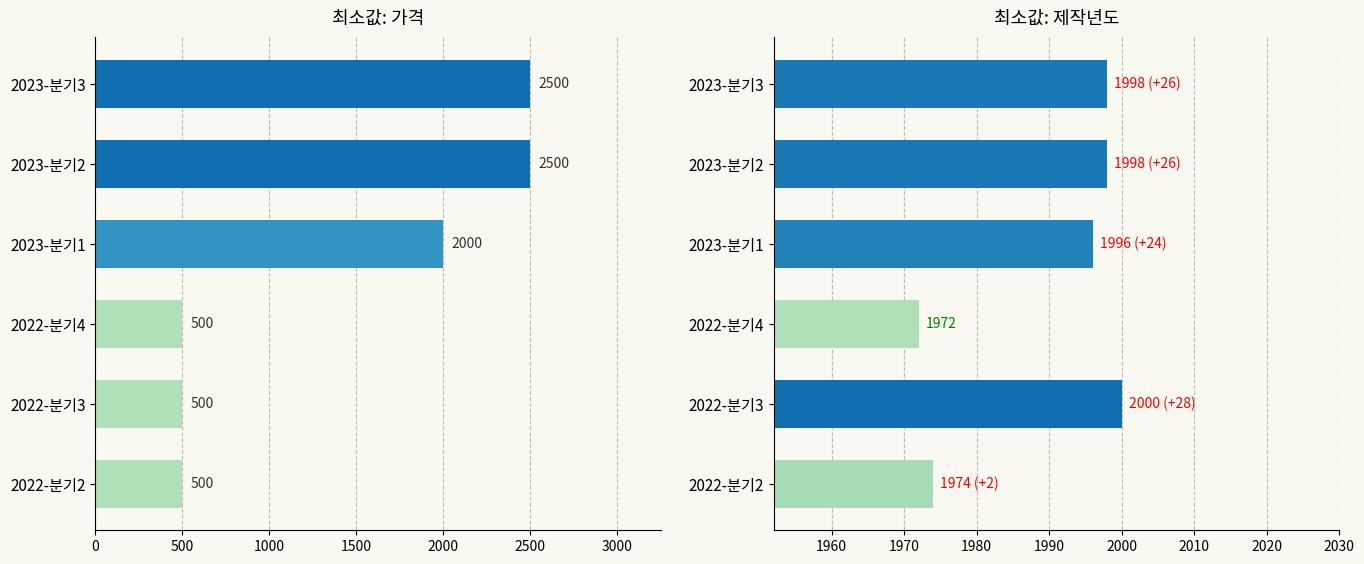

What is the difference between the highest and lowest values at 2023-분기2?

502